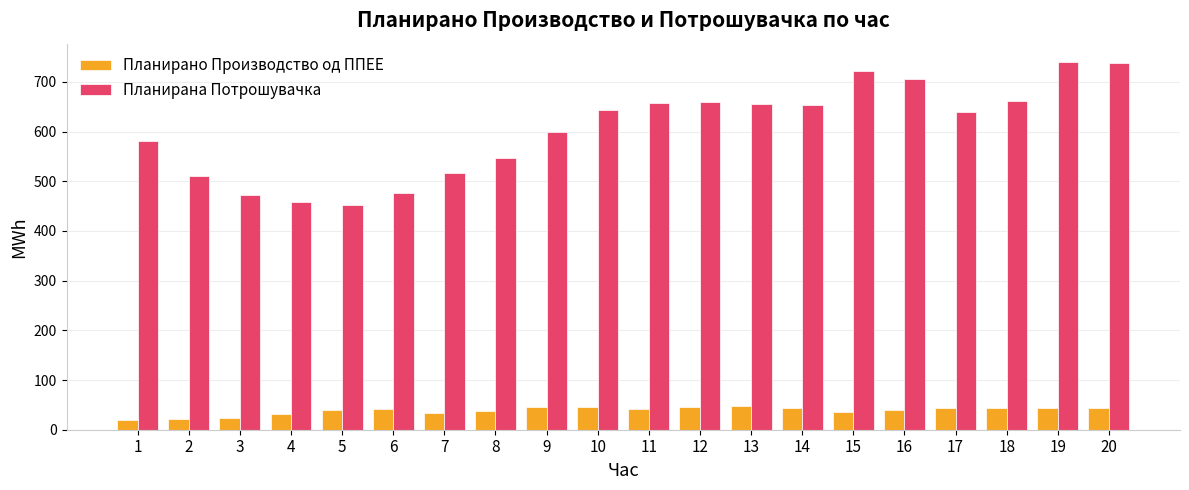

Between 8 and 12, which series saw the biggest shift?

Планирана Потрошувачка